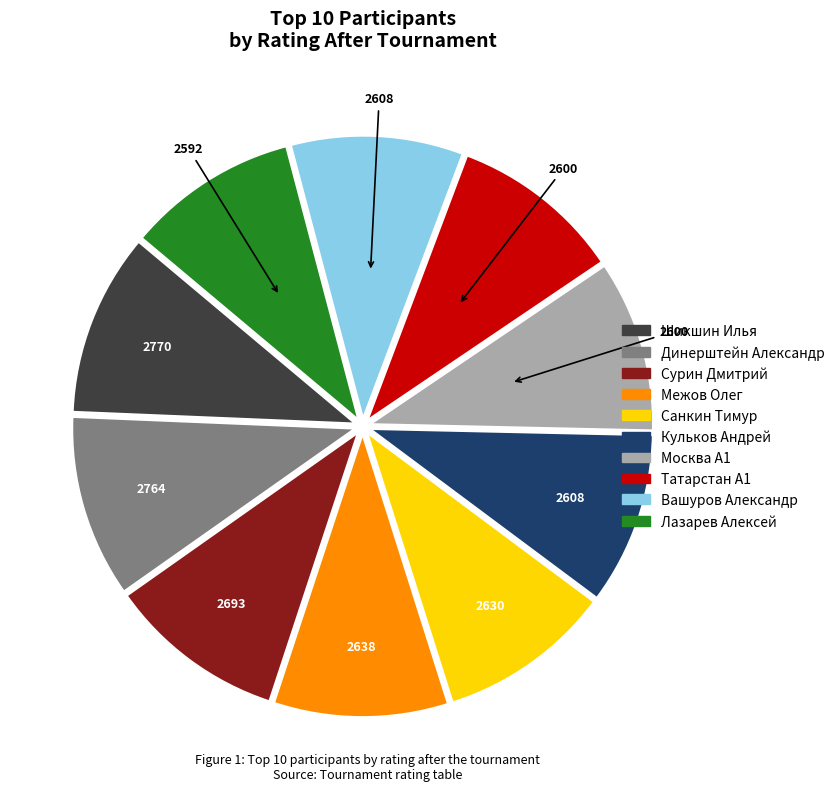

Is there any slice that represents more than half of the pie?

No